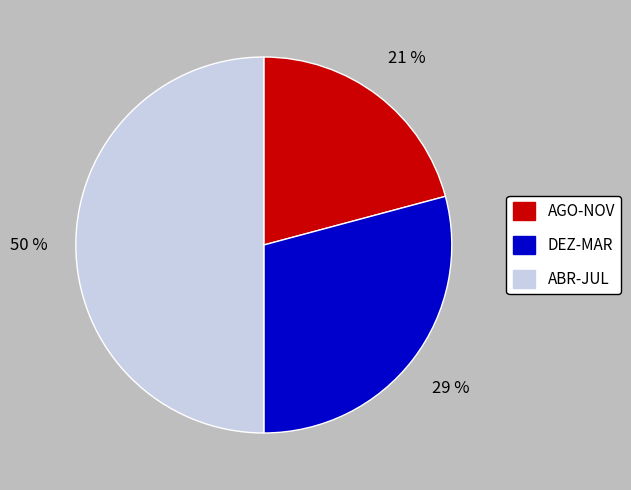

The DEZ-MAR slice represents 29% of the pie. True or false?

True